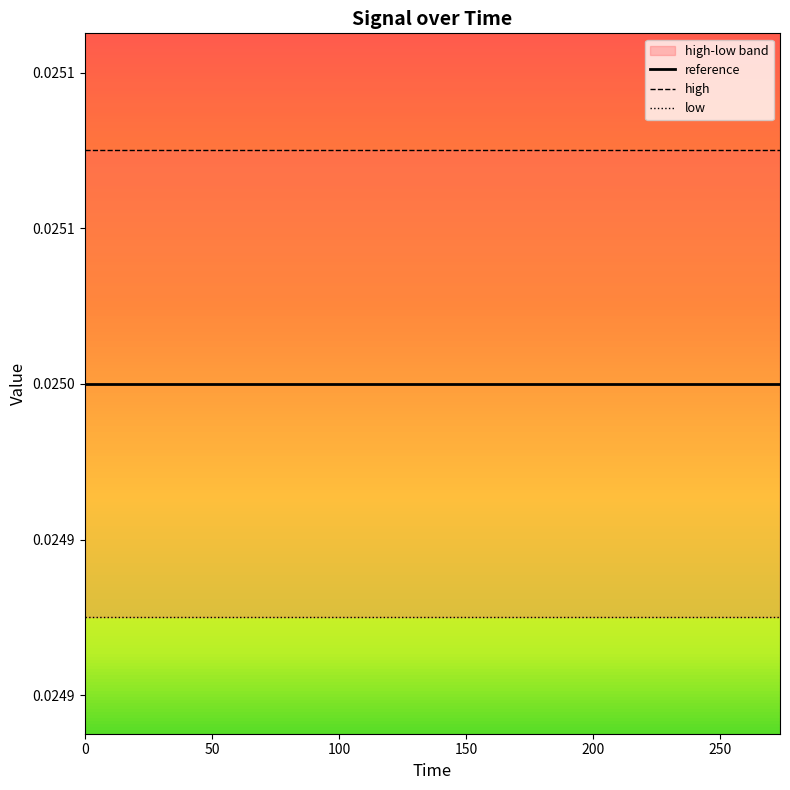

List the series in order of their peak value, lowest first.

low, reference, high